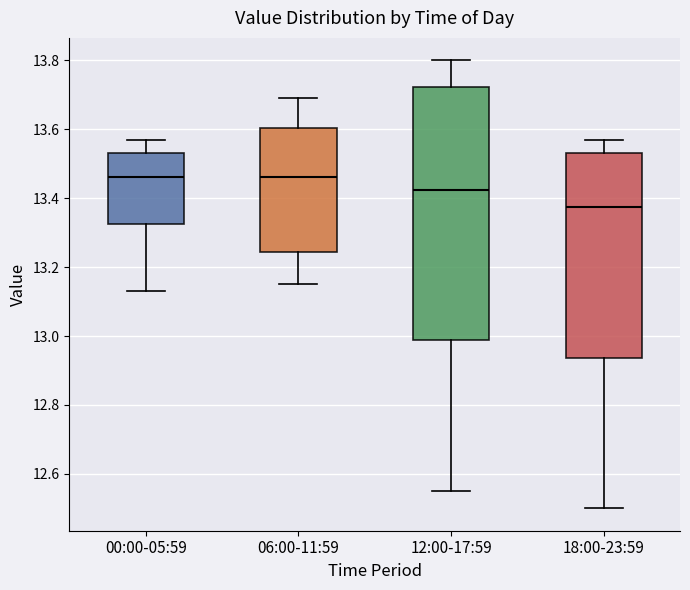

Where does the upper whisker of the box for 18:00-23:59 end on the y-axis? The values are not printed on the chart, so give them approximately, as read against the axis.

13.58